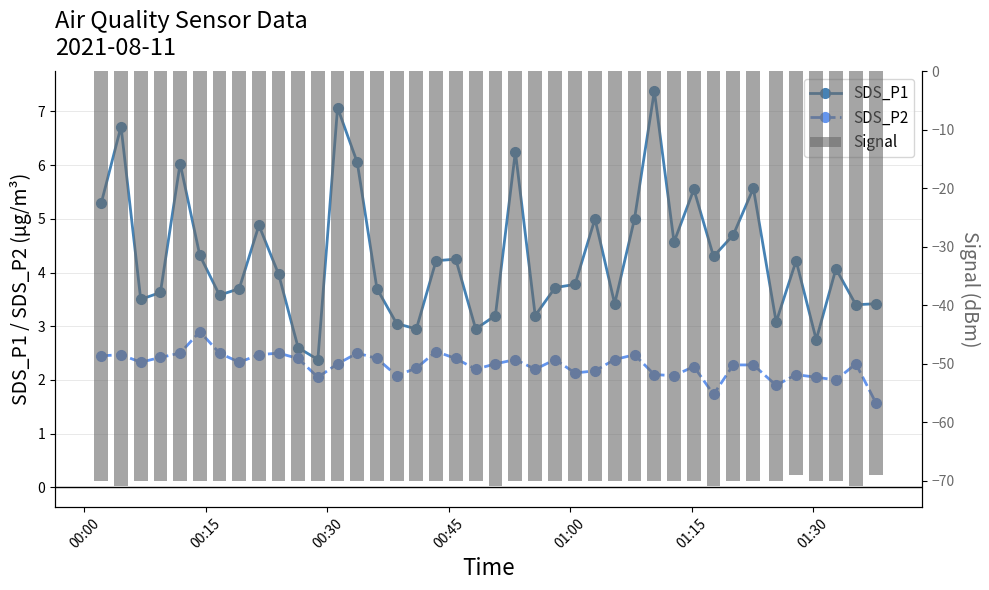

What is the difference between the second highest and minimum values in the SDS_P1 series?

4.7